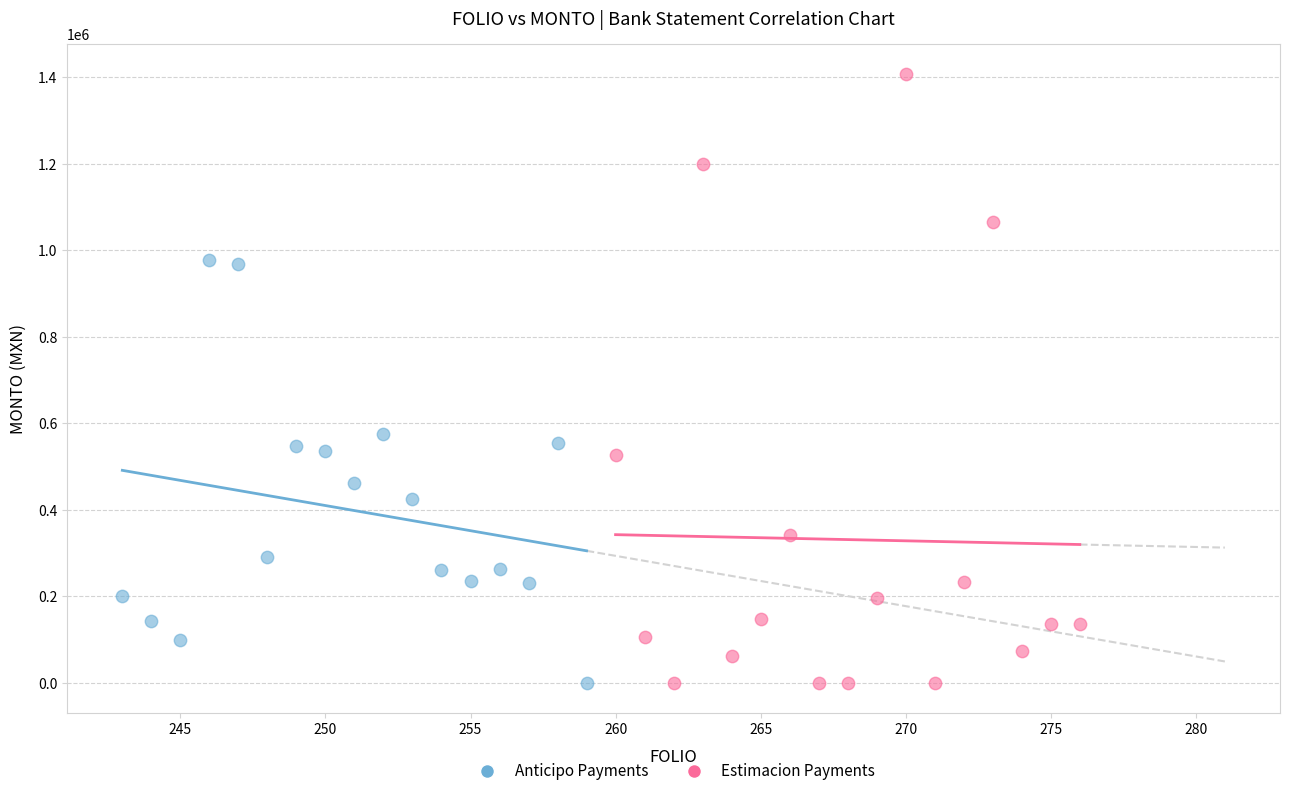

Which series has the widest spread of Y values?

Estimacion Payments